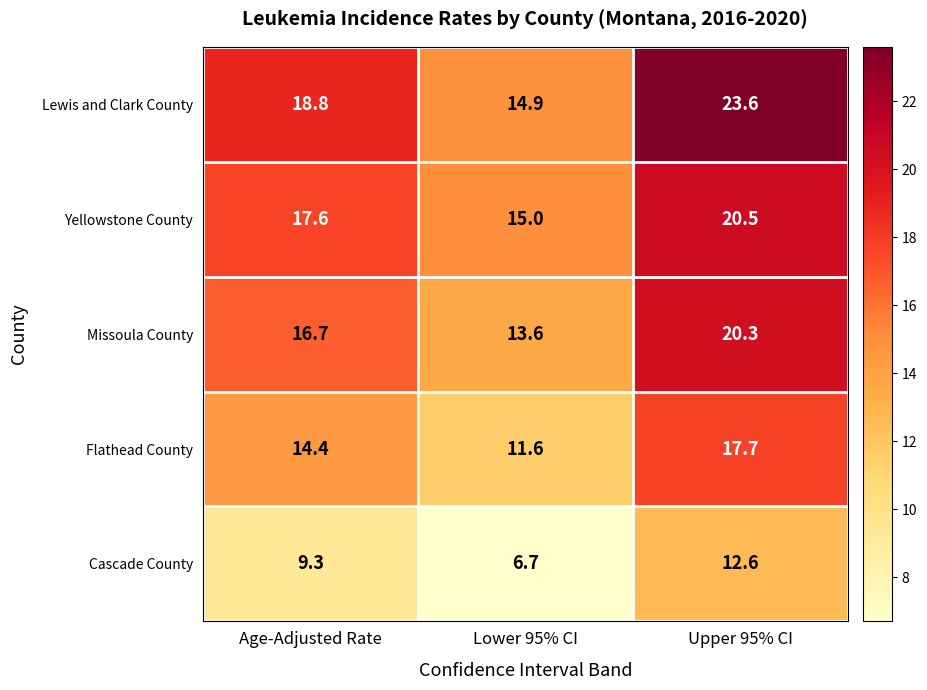

Reading left to right, what are all the values shown in this chart?

Lewis and Clark County: 18.8	14.9	23.6
Yellowstone County: 17.6	15.0	20.5
Missoula County: 16.7	13.6	20.3
Flathead County: 14.4	11.6	17.7
Cascade County: 9.3	6.7	12.6